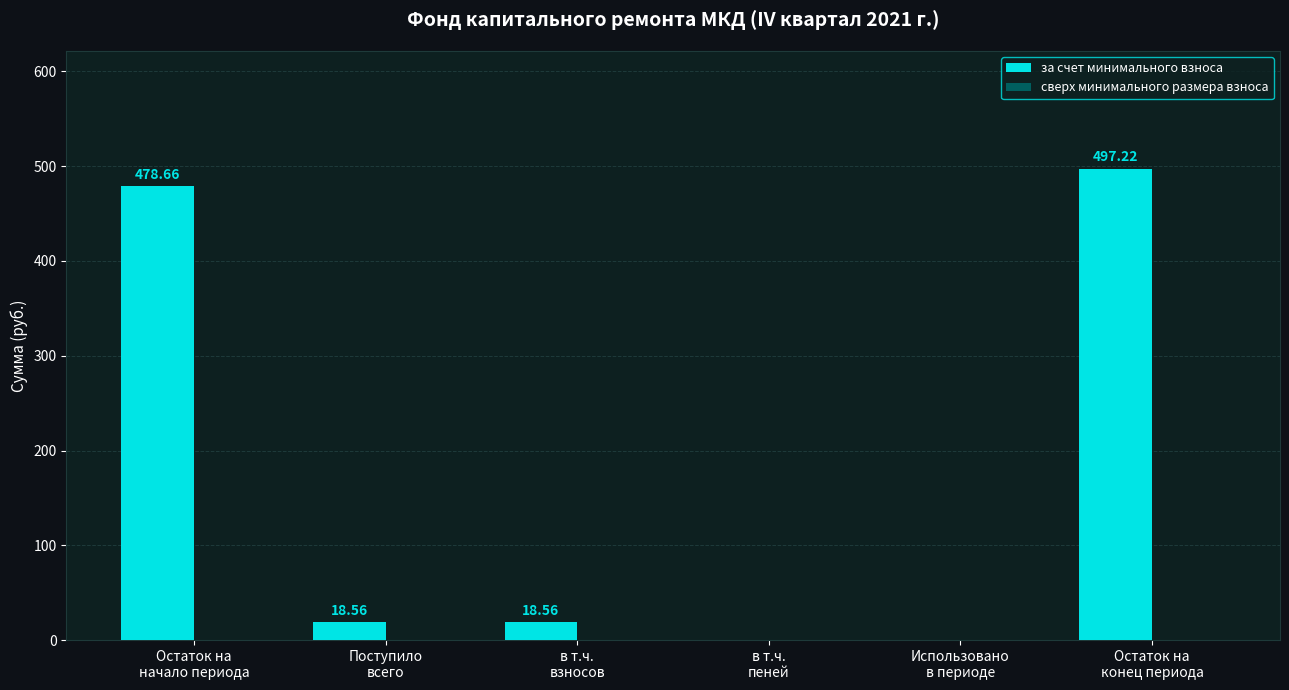

What is the sum of all values?

1013.0